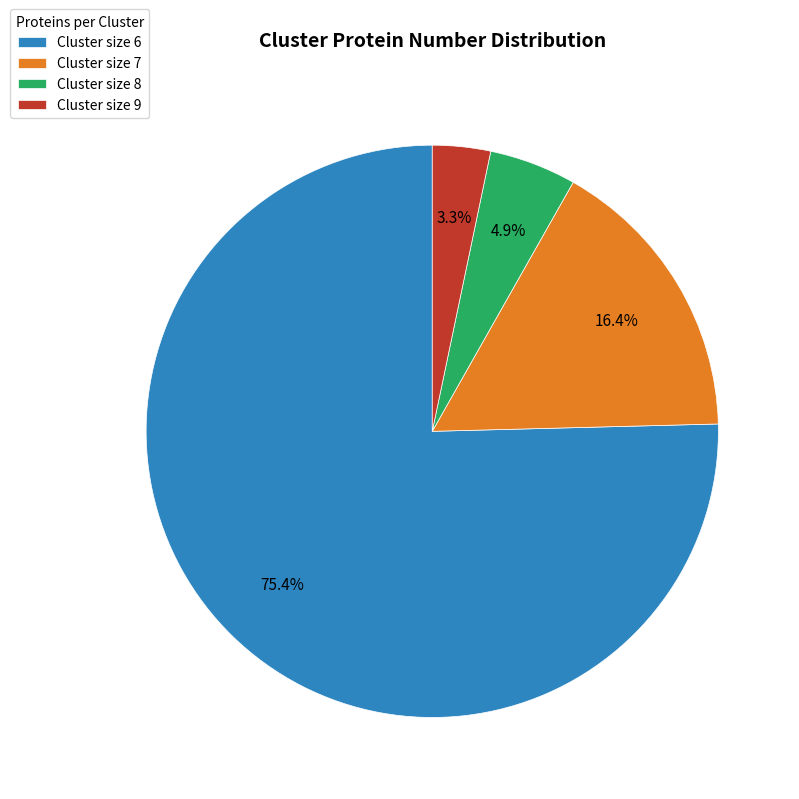

Rank the categories by value from highest to lowest.

Cluster size 6, Cluster size 7, Cluster size 8, Cluster size 9